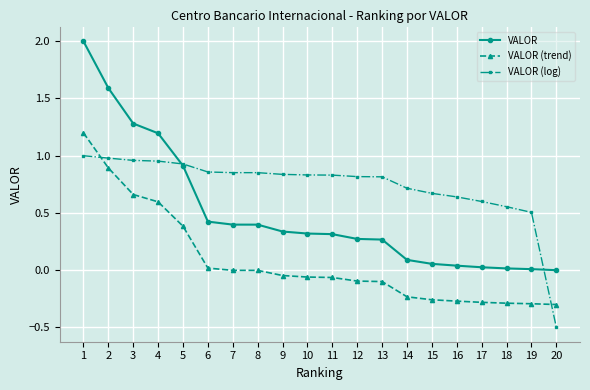

The VALOR series shows 0.4 at 6. True or false?

True